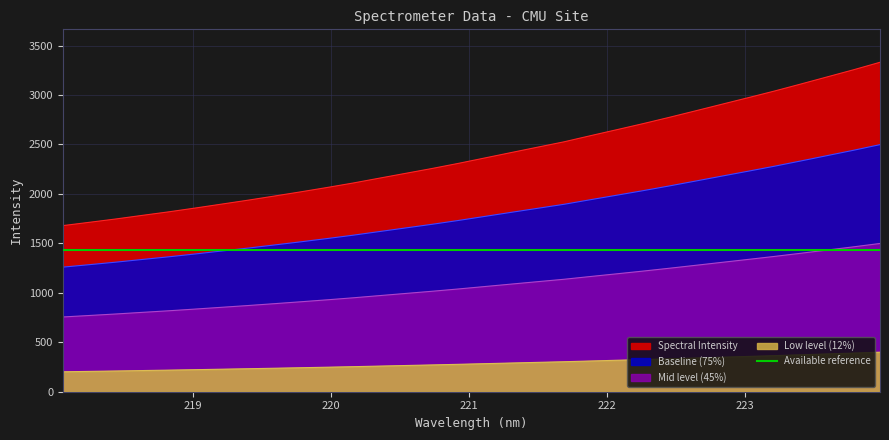

What is the label of the 17th point from the left?

221.1174